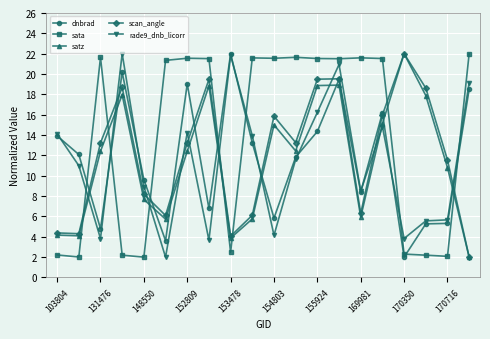

In satz, how many points are higher than both neighbors (excluding endpoints)?

5